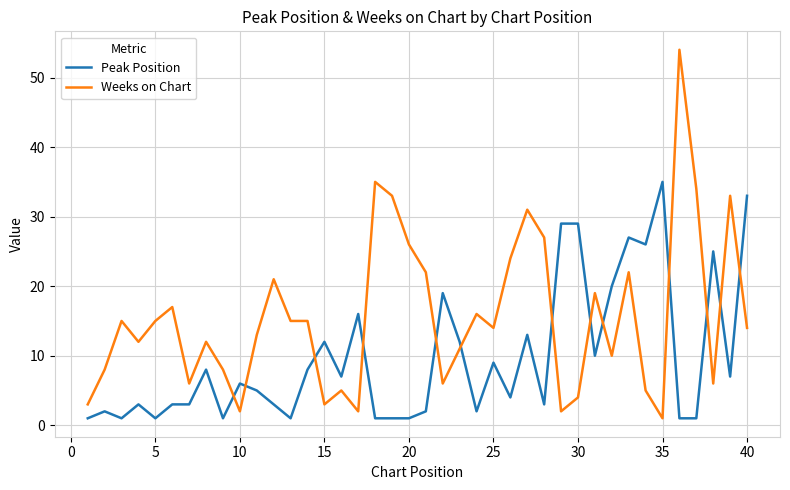

Rank the series by their maximum value, from highest to lowest.

Weeks on Chart, Peak Position